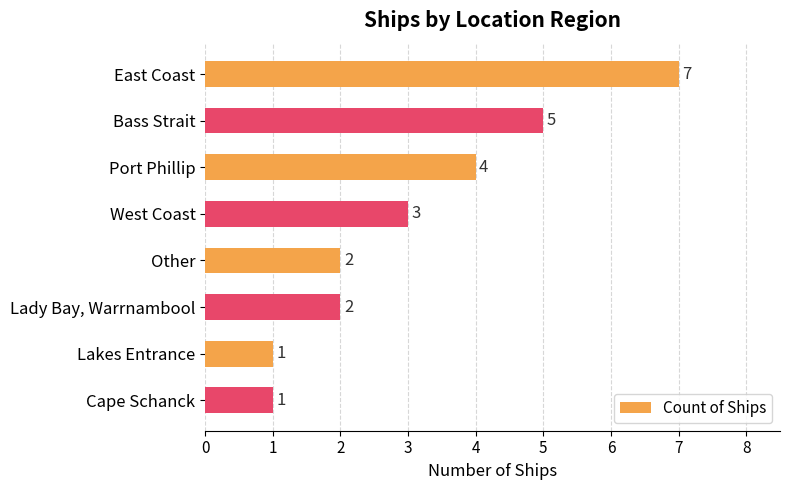

Count the values in the range 2 to 5.

5